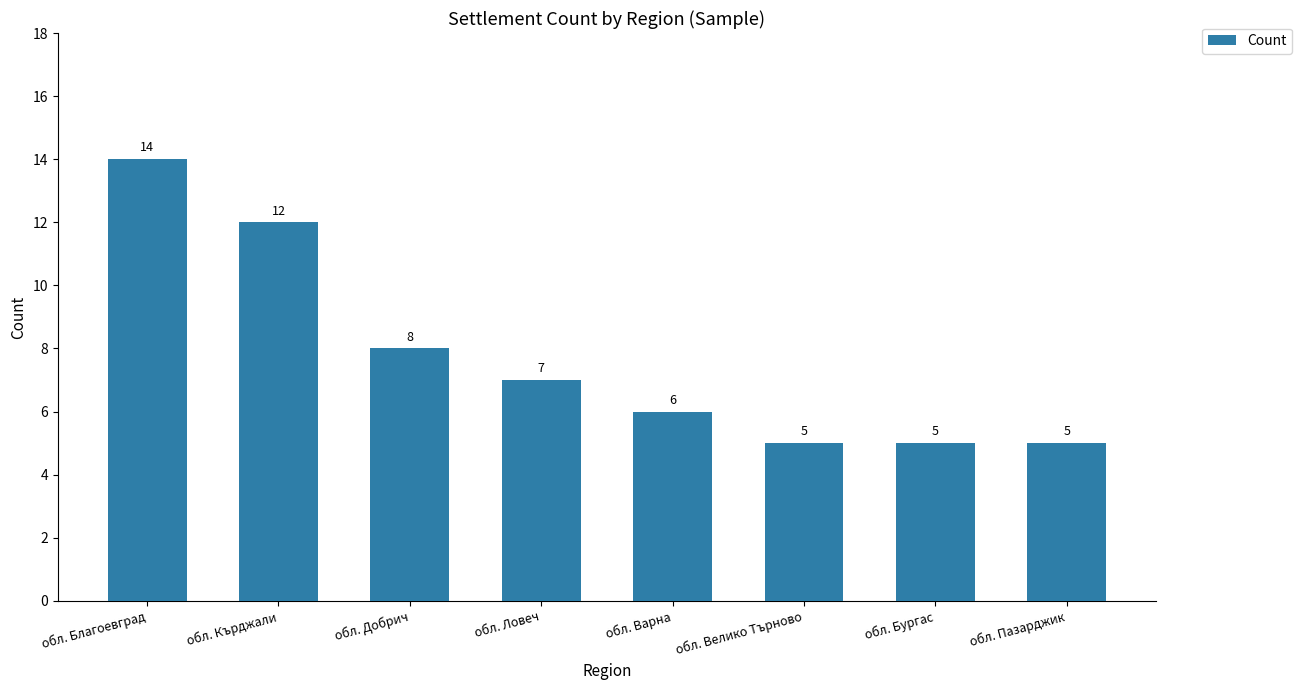

Reading left to right, list all the values displayed in this chart.

обл. Благоевград=14	обл. Кърджали=12	обл. Добрич=8	обл. Ловеч=7	обл. Варна=6	обл. Велико Търново=5	обл. Бургас=5	обл. Пазарджик=5